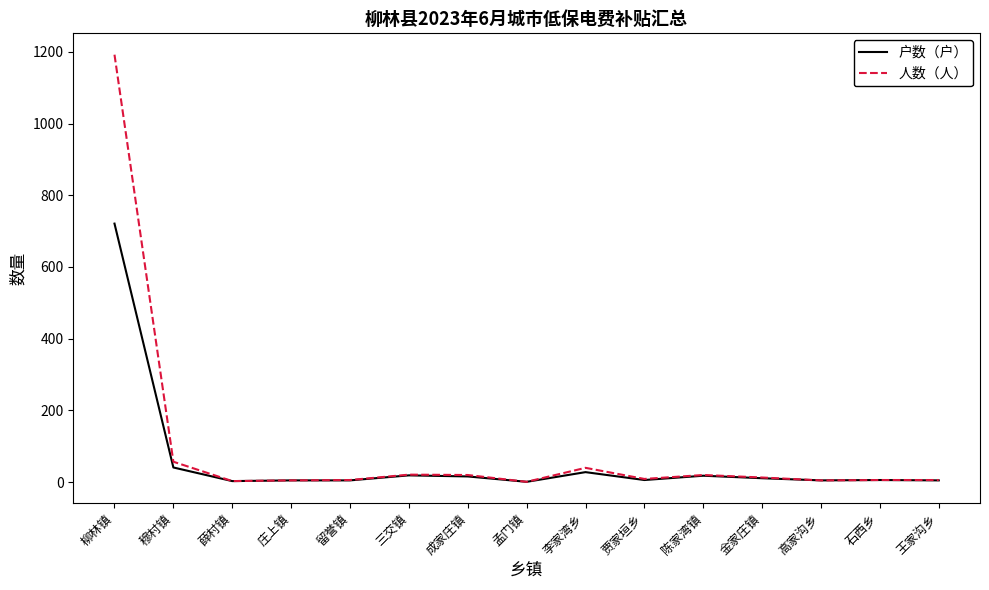

Rank the series by their maximum value, from lowest to highest.

户数（户）, 人数（人）